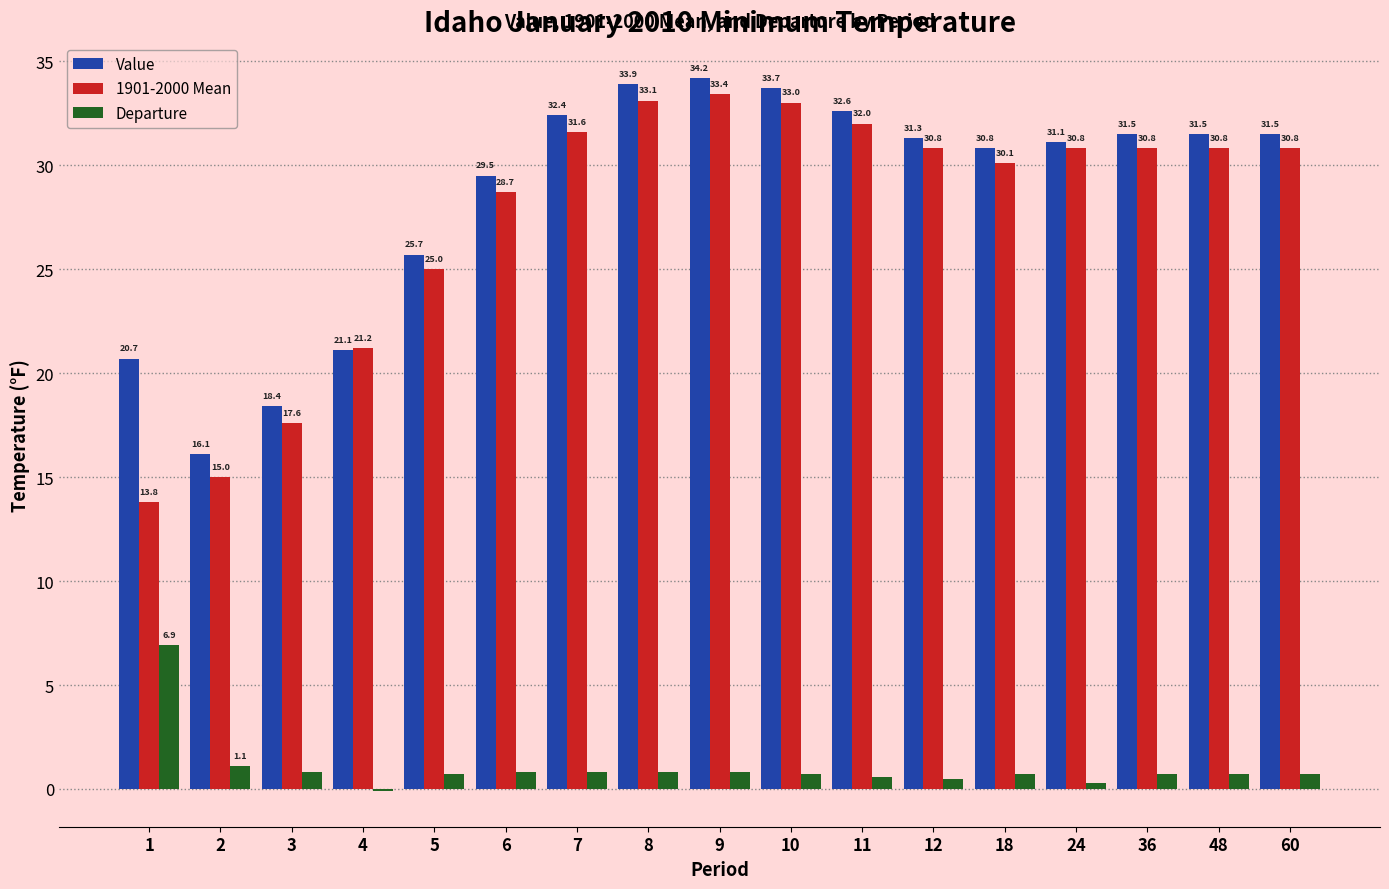

What is the highest value of the 1901-2000 Mean series?

33.4